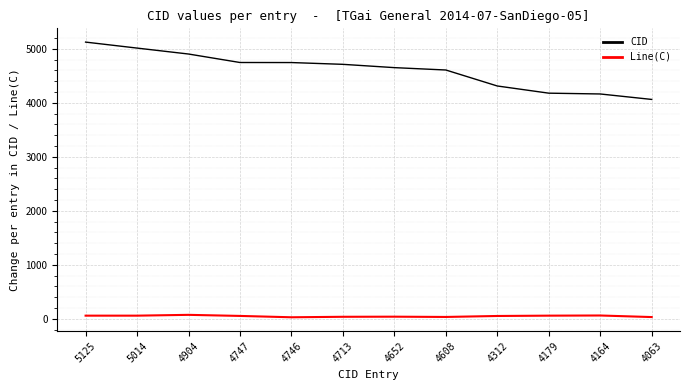

Does the chart display data point markers on the line(s)?

No